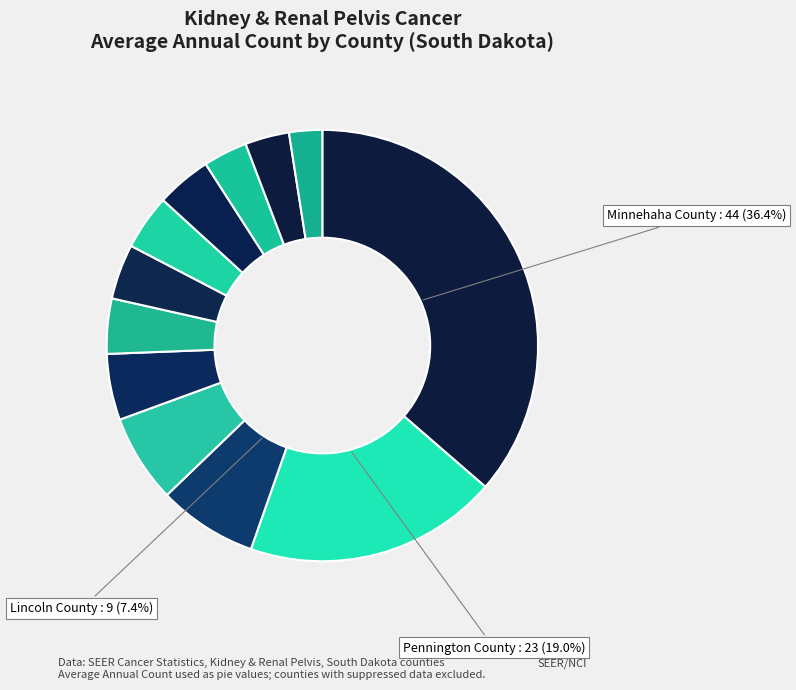

How many slices are in this pie chart?

12